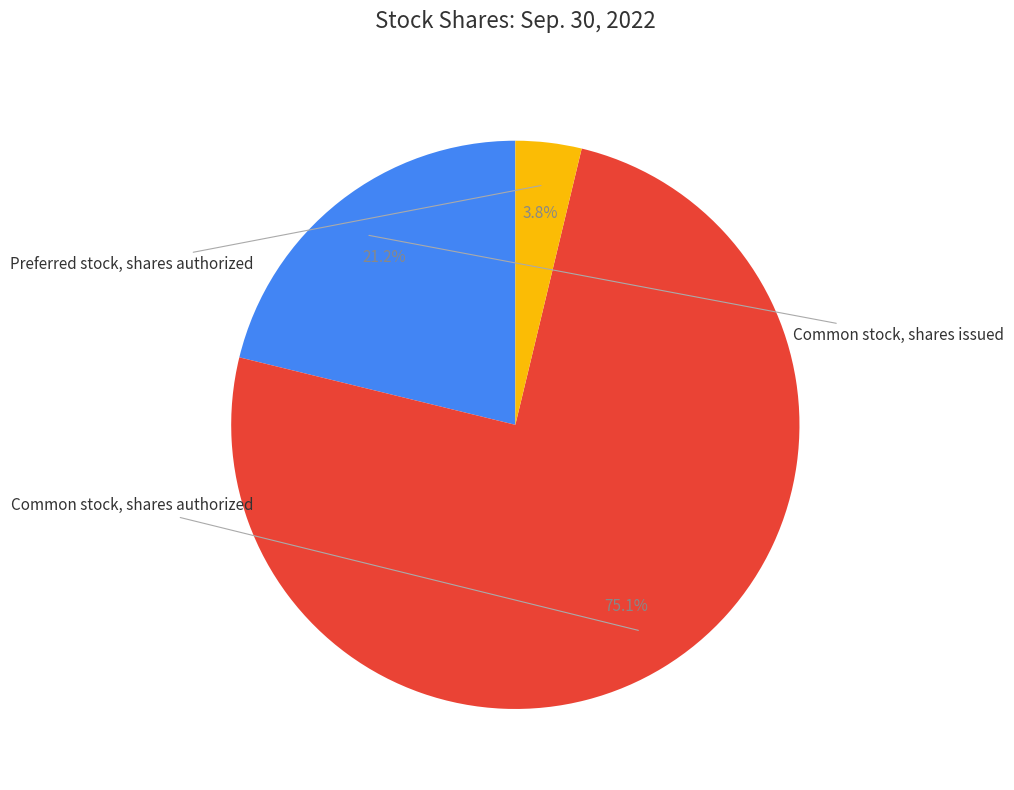

What is the majority slice?

Common stock, shares authorized